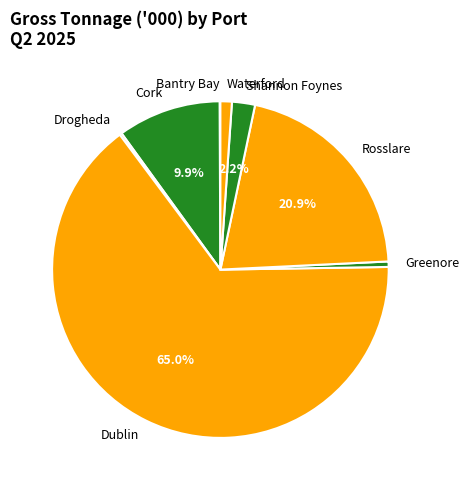

What is the majority slice?

Dublin